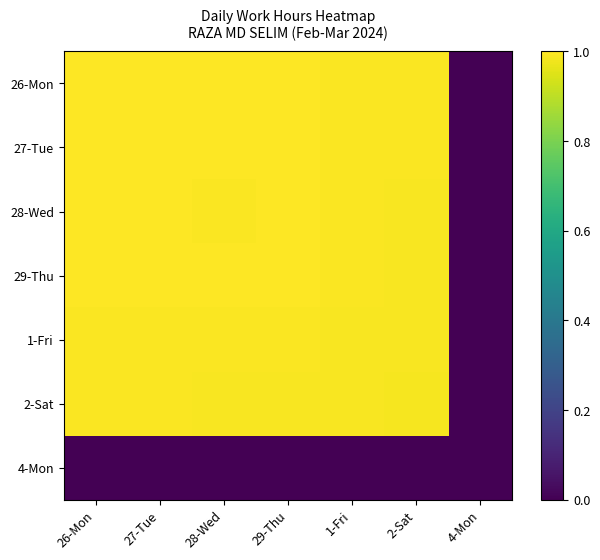

Rank the series at 27-Tue from highest to lowest value.

26-Mon, 27-Tue, 29-Thu, 28-Wed, 1-Fri, 2-Sat, 4-Mon